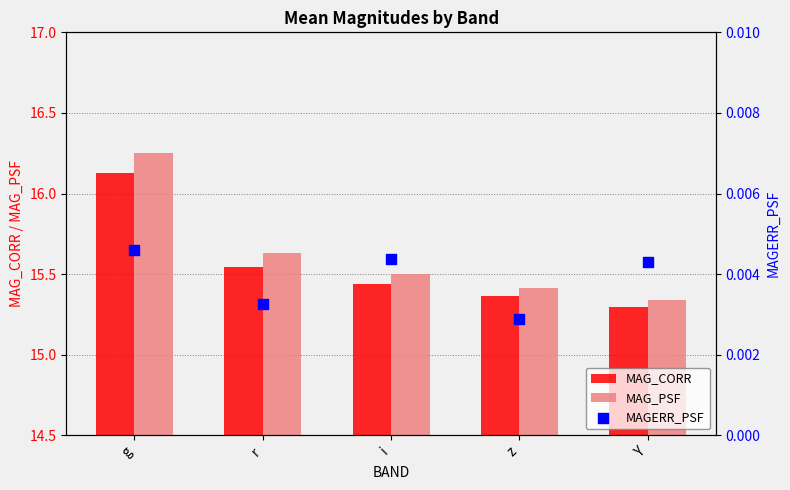

Which series contains the highest Y value?

MAG_PSF